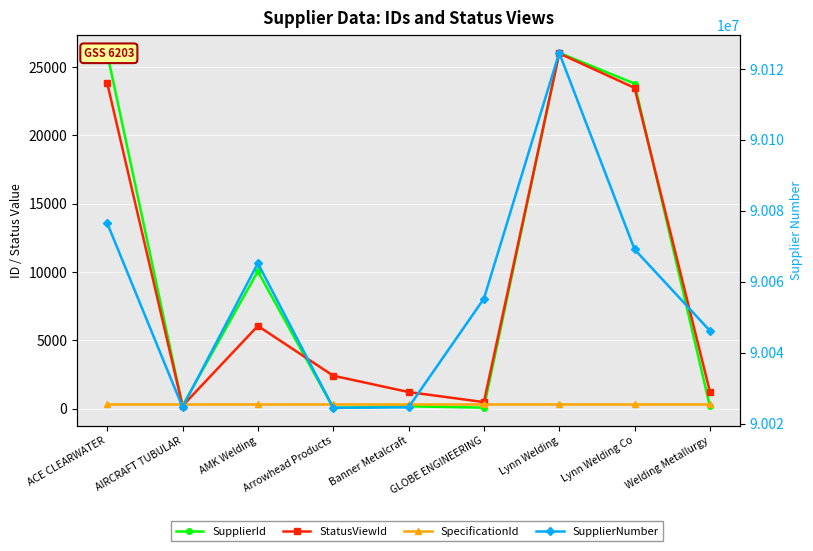

What is the label of the 8th point from the left?

Lynn Welding Co